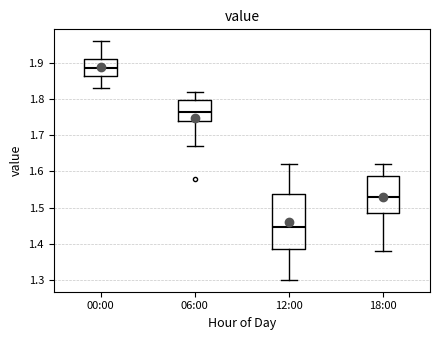

Where does the lower whisker of the box for 00:00 end on the y-axis? The values are not printed on the chart, so give them approximately, as read against the axis.

1.83